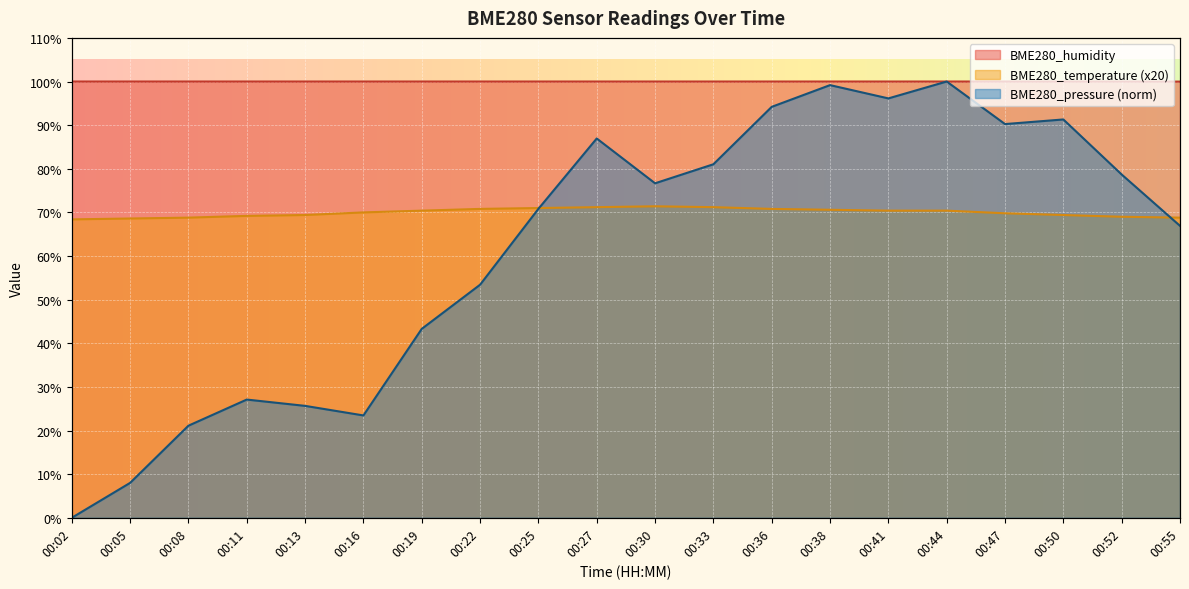

Which series has the largest total across all categories?

BME280_humidity